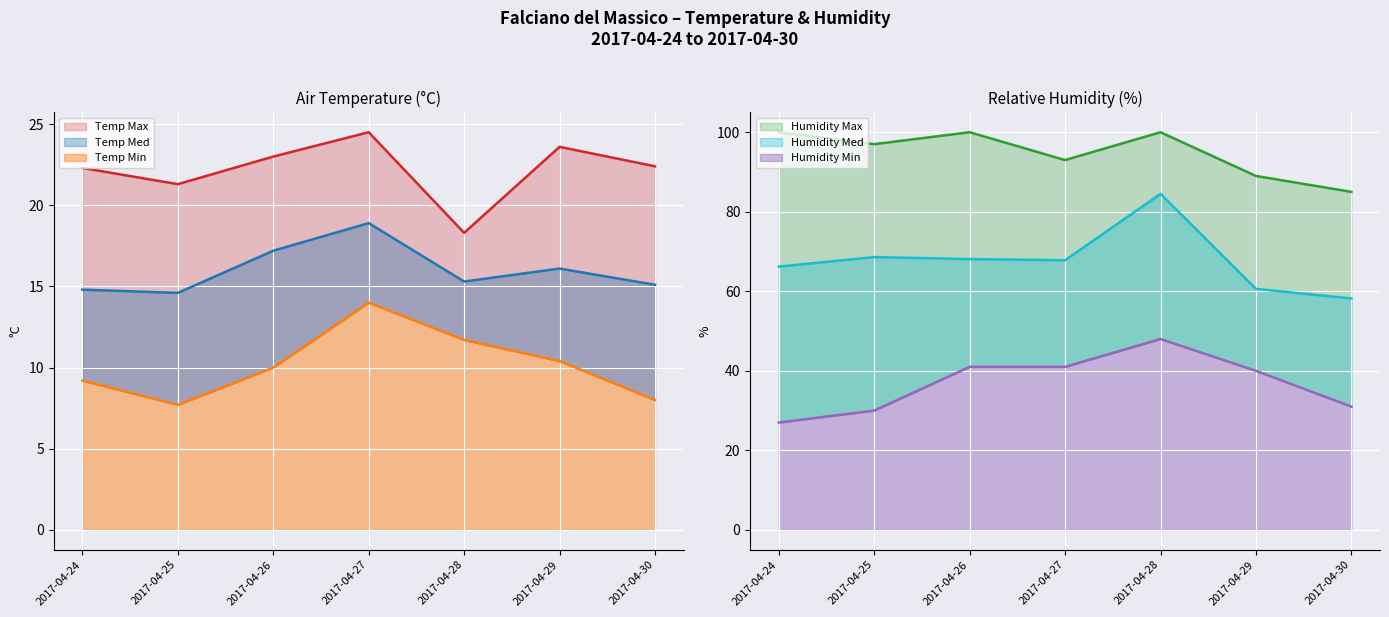

What is the value of the Temp Med point at the 2nd from the left?

14.6